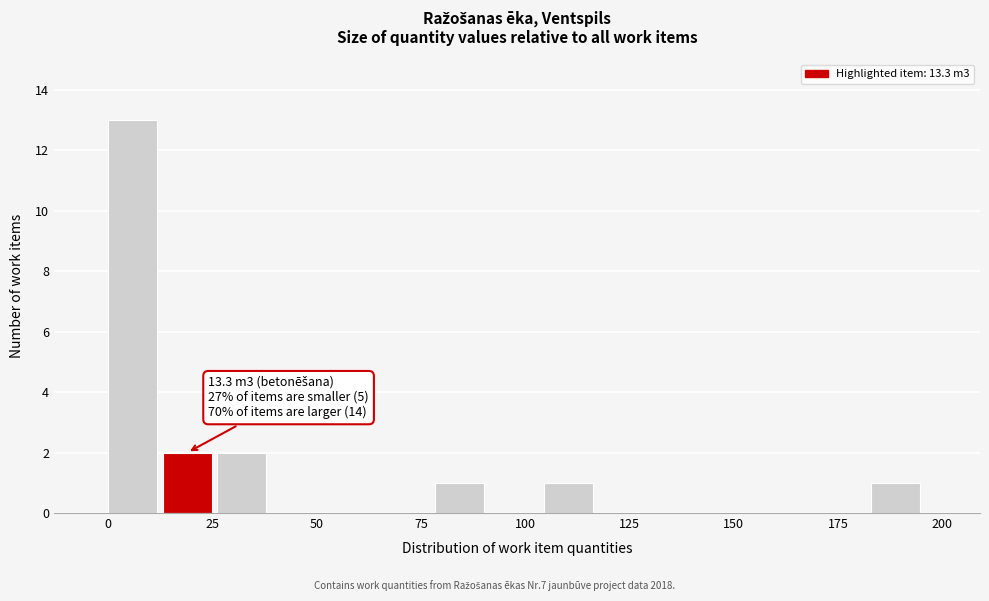

Read against the x-axis, roughly where is the centre of the tallest bar?

5